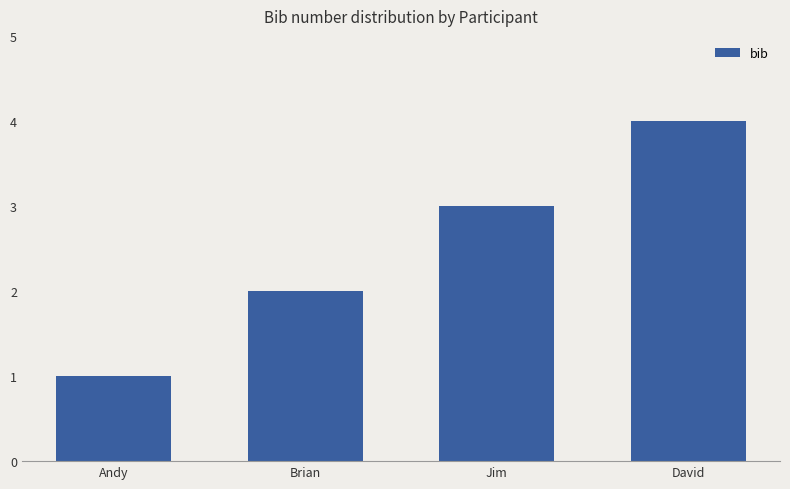

Count the number of categories in the chart.

4